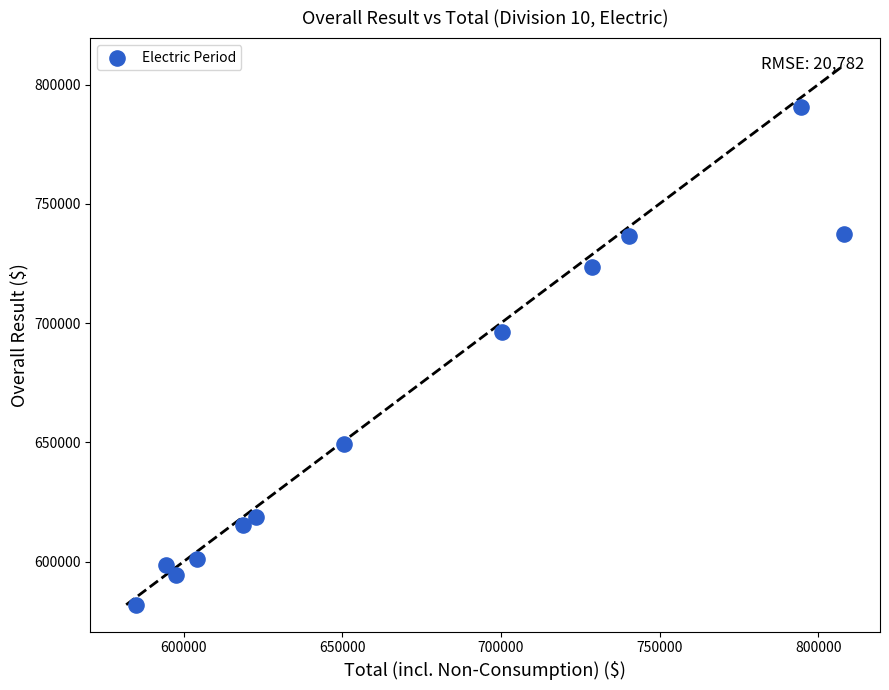

What Y value in the scatter plot is closest to 686230?

696462.4